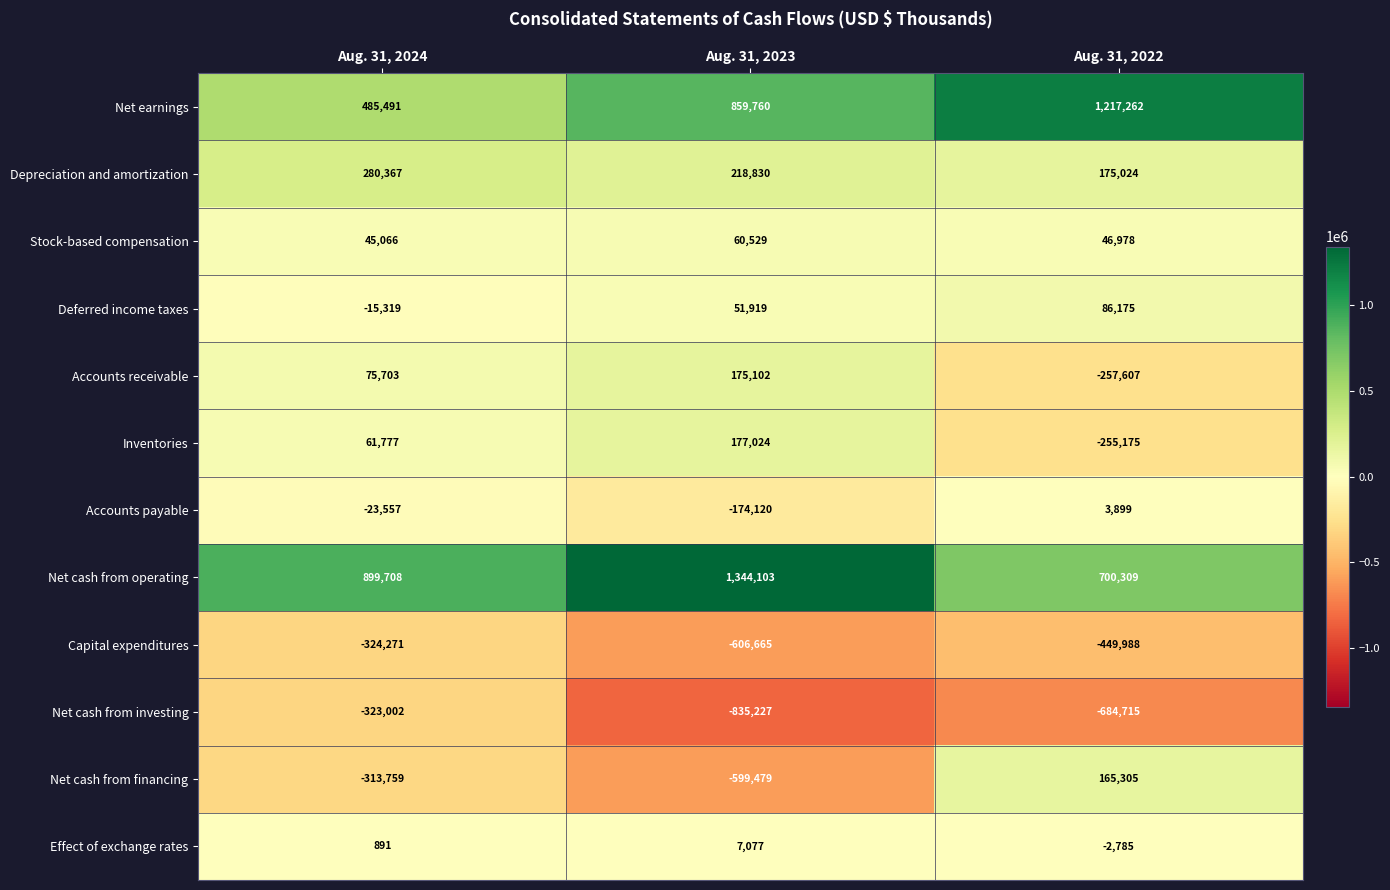

What is the sum of the Deferred income taxes values at Aug. 31, 2023 and Aug. 31, 2024?

36600